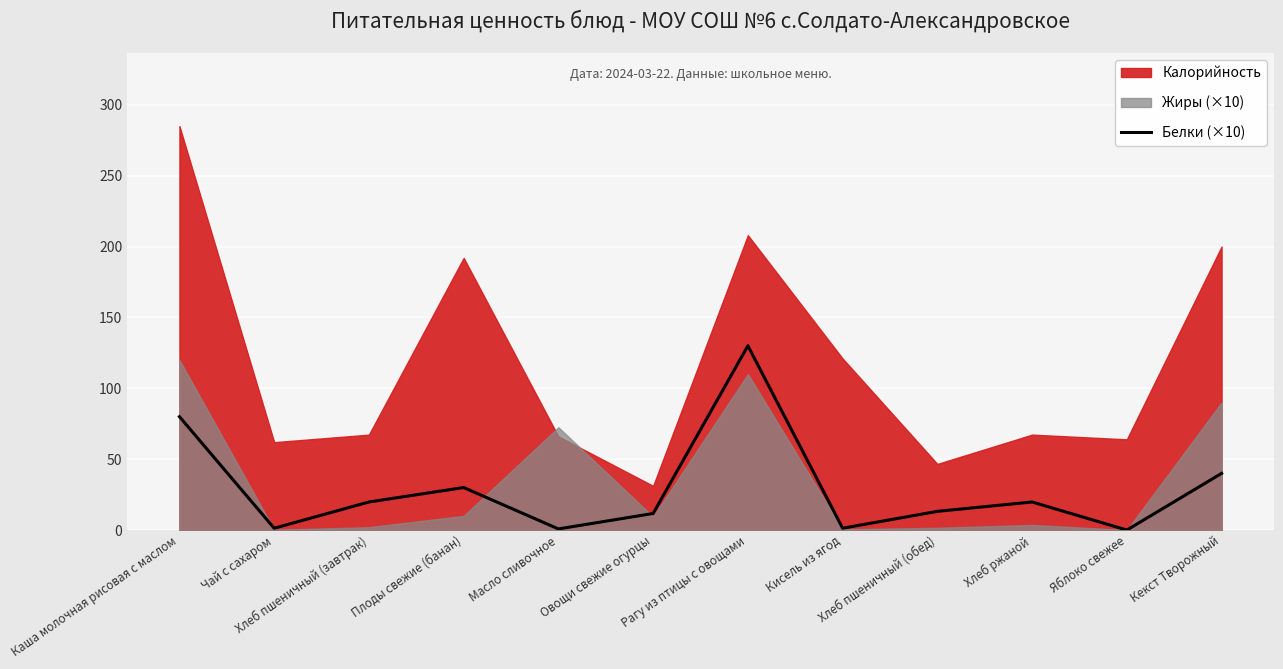

How many values are above zero?

11